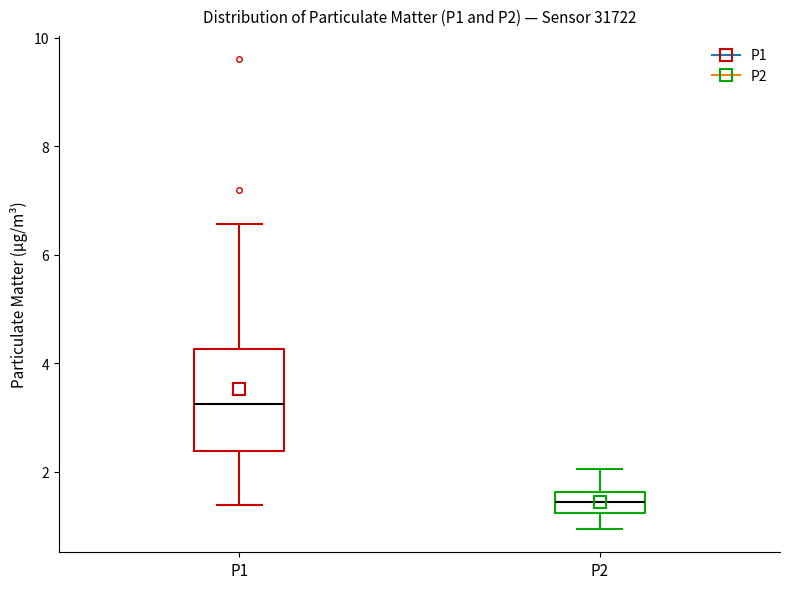

Comparing the boxes themselves (not the whiskers), which one is the tallest?

P1